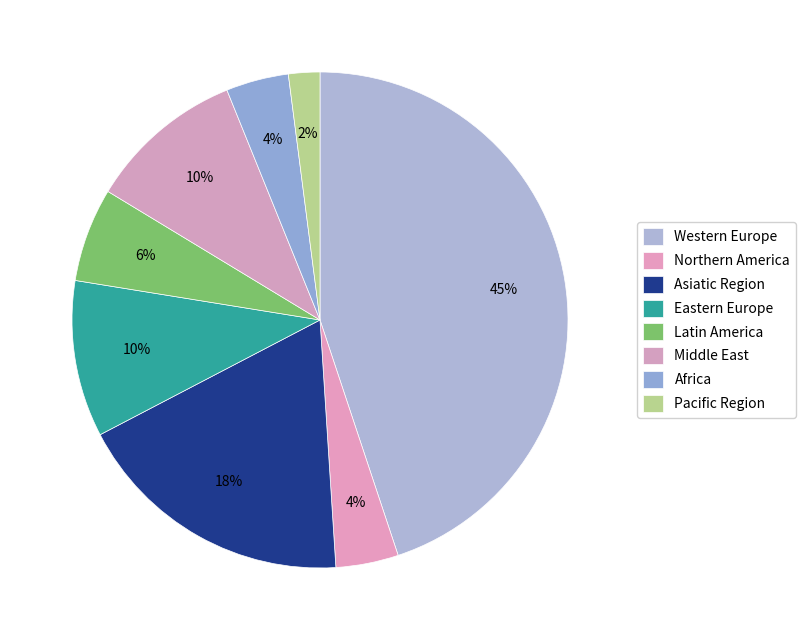

How many slices are in this pie chart?

8